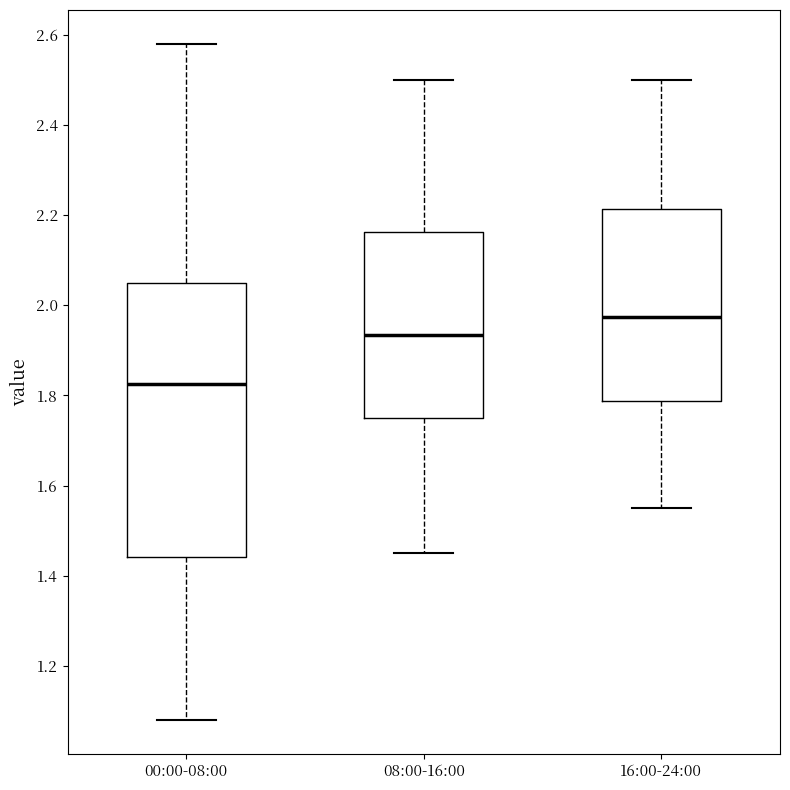

Reading left to right, transcribe this box plot: for each box, give where its median line is, the range the box spans, and where its two whiskers end, as read against the y-axis. The values are not printed on the chart, so give them approximately, as read against the axis.

00:00-08:00: median 1.82, box 1.44 to 2.06, whiskers 1.08 to 2.58
08:00-16:00: median 1.94, box 1.76 to 2.16, whiskers 1.46 to 2.50
16:00-24:00: median 1.98, box 1.78 to 2.22, whiskers 1.56 to 2.50